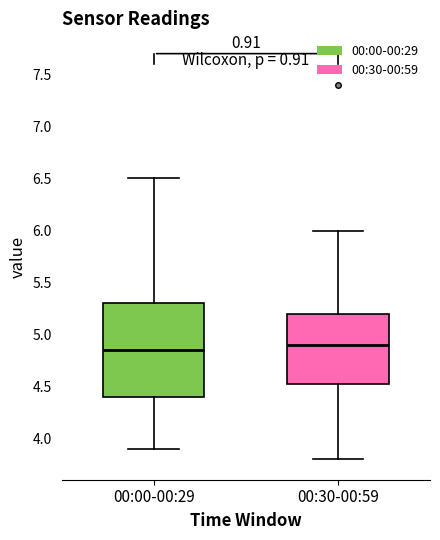

Reading left to right, transcribe this box plot: for each box, give where its median line is, the range the box spans, and where its two whiskers end, as read against the y-axis. The values are not printed on the chart, so give them approximately, as read against the axis.

00:00-00:29: median 4.85, box 4.40 to 5.30, whiskers 3.90 to 6.50
00:30-00:59: median 4.90, box 4.55 to 5.20, whiskers 3.80 to 6.00